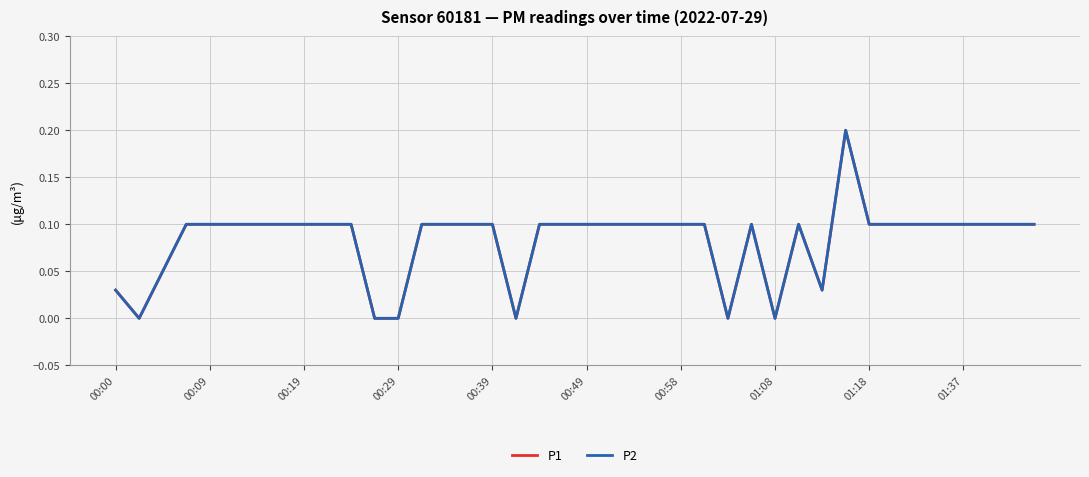

Reading left to right, extract all data points from this chart.

P1: 0.0	0.0	0.1	0.1	0.1	0.1	0.1	0.1	0.1	0.1	0.1	0.0	0.0	0.1	0.1	0.1	0.1	0.0	0.1	0.1	0.1	0.1	0.1	0.1	0.1	0.1	0.0	0.1	0.0	0.1	0.0	0.2	0.1	0.1	0.1	0.1	0.1	0.1	0.1	0.1
P2: 0.0	0.0	0.1	0.1	0.1	0.1	0.1	0.1	0.1	0.1	0.1	0.0	0.0	0.1	0.1	0.1	0.1	0.0	0.1	0.1	0.1	0.1	0.1	0.1	0.1	0.1	0.0	0.1	0.0	0.1	0.0	0.2	0.1	0.1	0.1	0.1	0.1	0.1	0.1	0.1